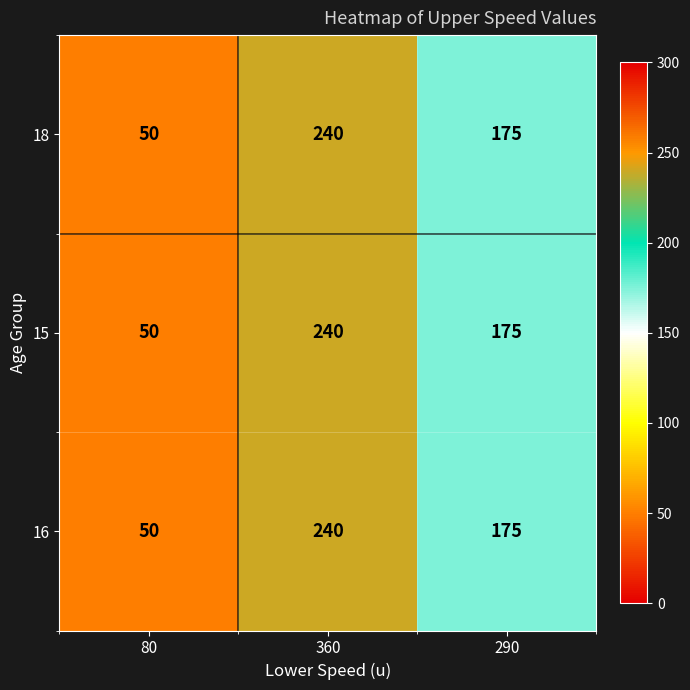

True or false: 16 has a value of 86 at 80.

False